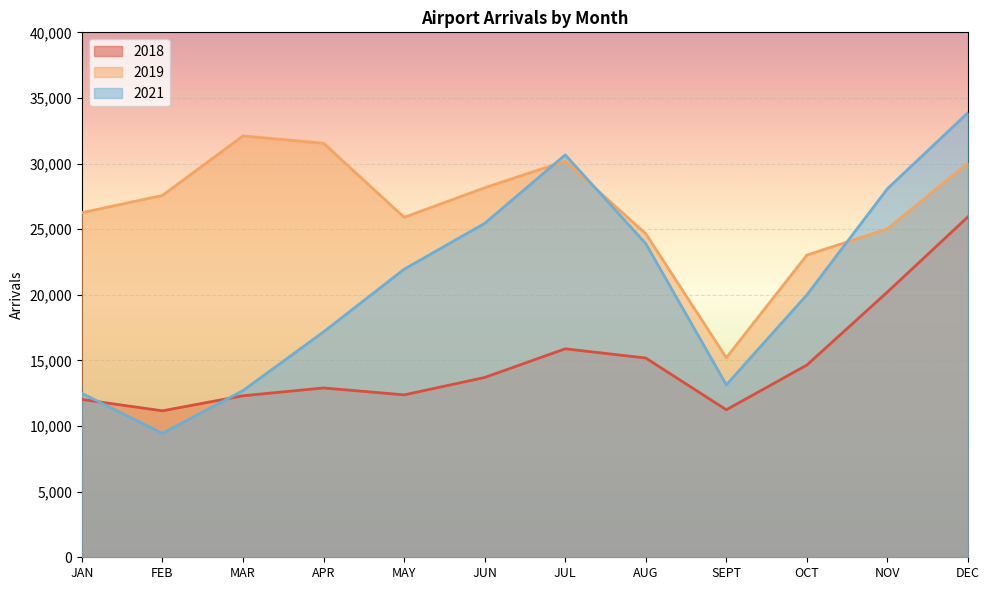

Where do 2019 and 2021 first cross each other?

JUN and JUL